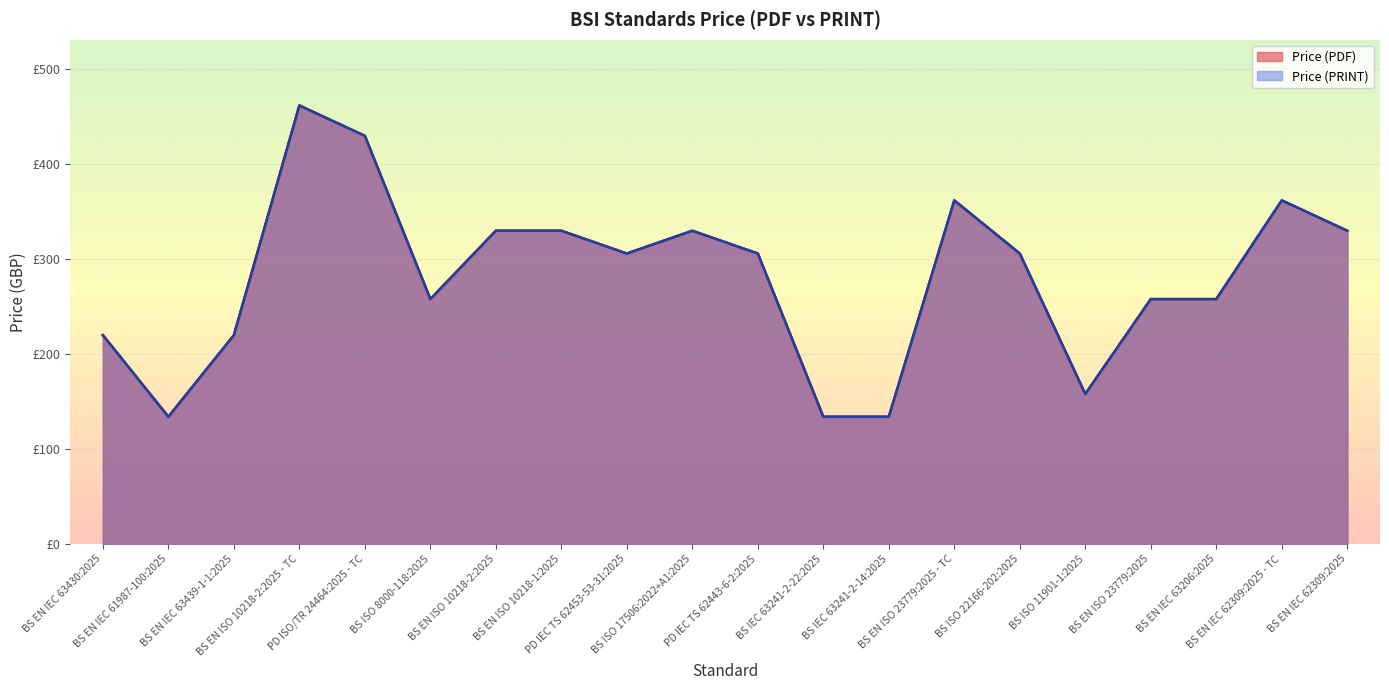

Between BS EN IEC 62309:2025 - TC and BS EN ISO 23779:2025 - TC, which is larger?

BS EN IEC 62309:2025 - TC